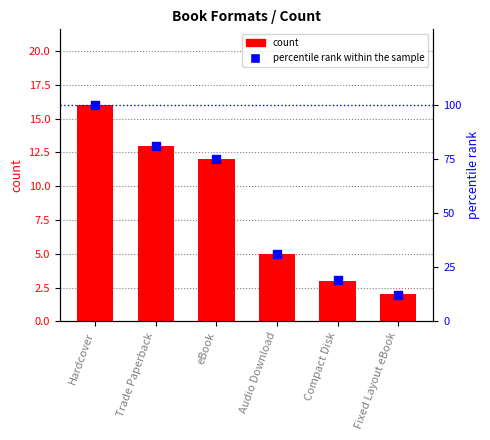

At how many categories does at least one series exceed 33?

3